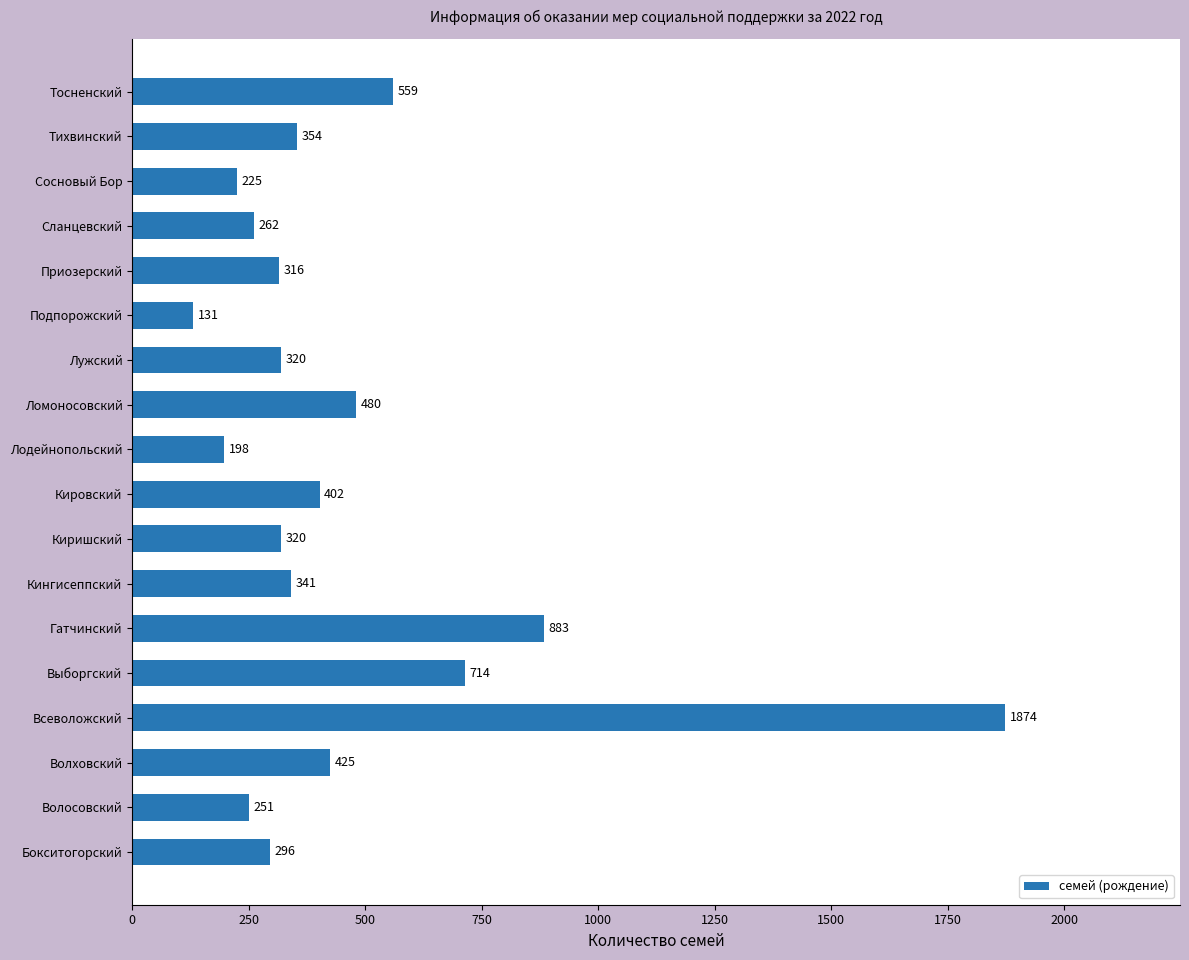

What is the sum of all values?

8351